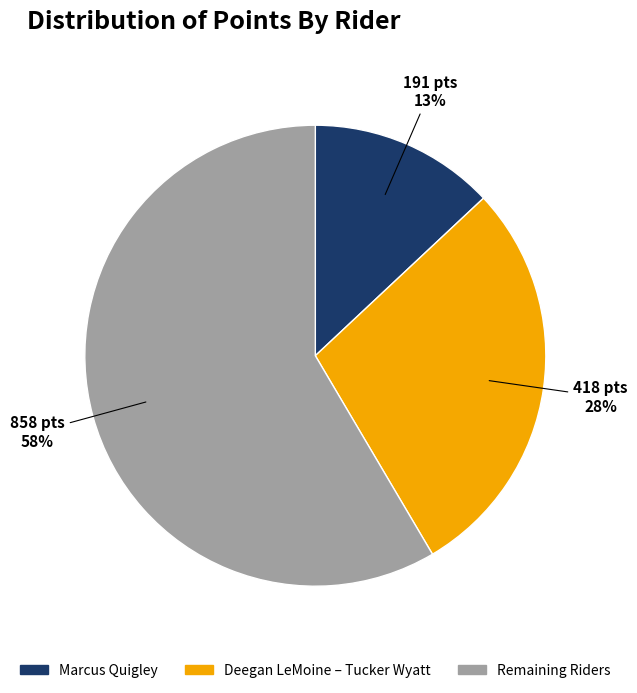

Is it true that Remaining Riders is 68% of the pie?

False